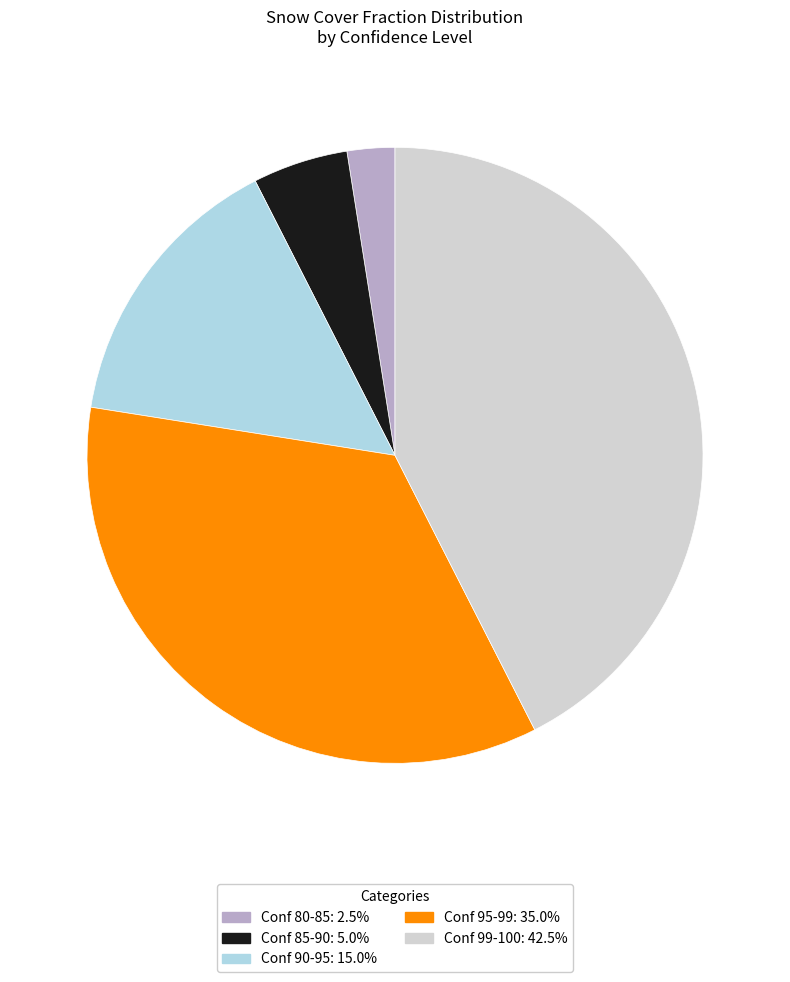

Does Conf 99-100: 42.5% represent more than half of the total?

No